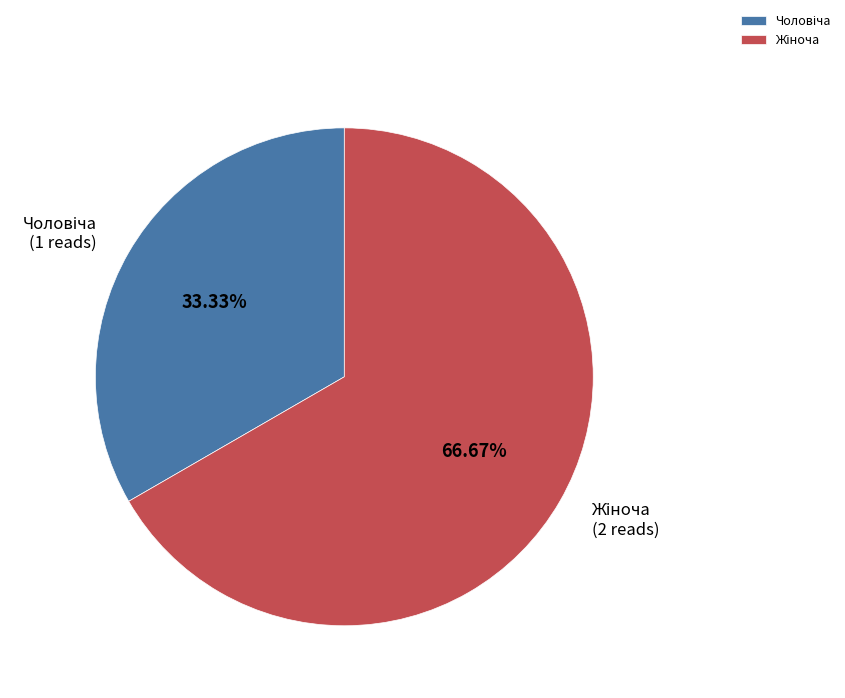

Is there a majority slice in this chart?

Yes